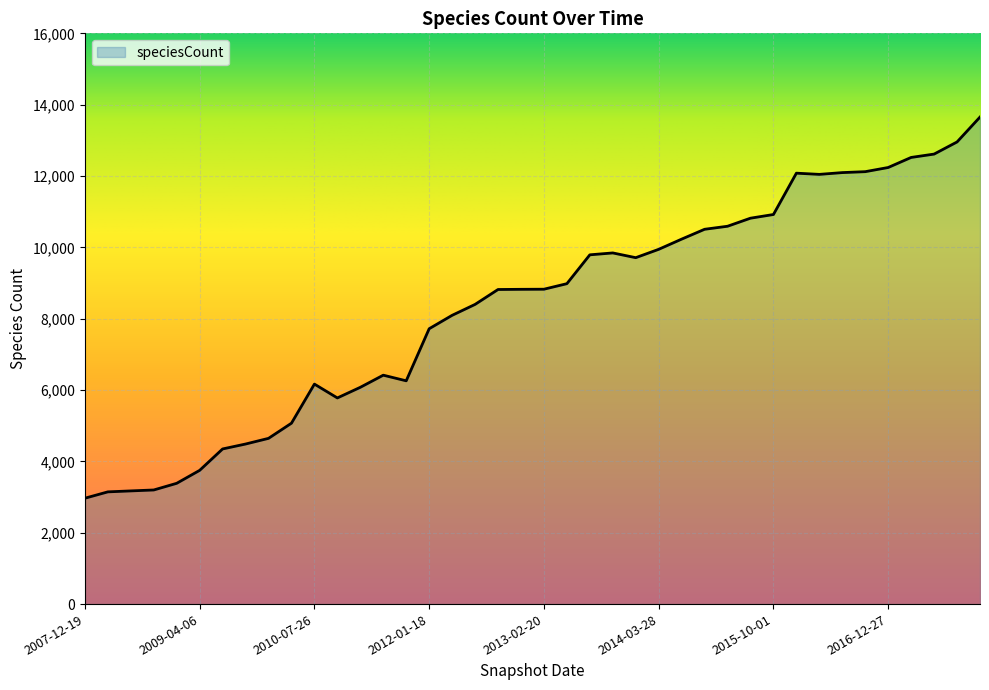

What is the smallest value displayed?

2968